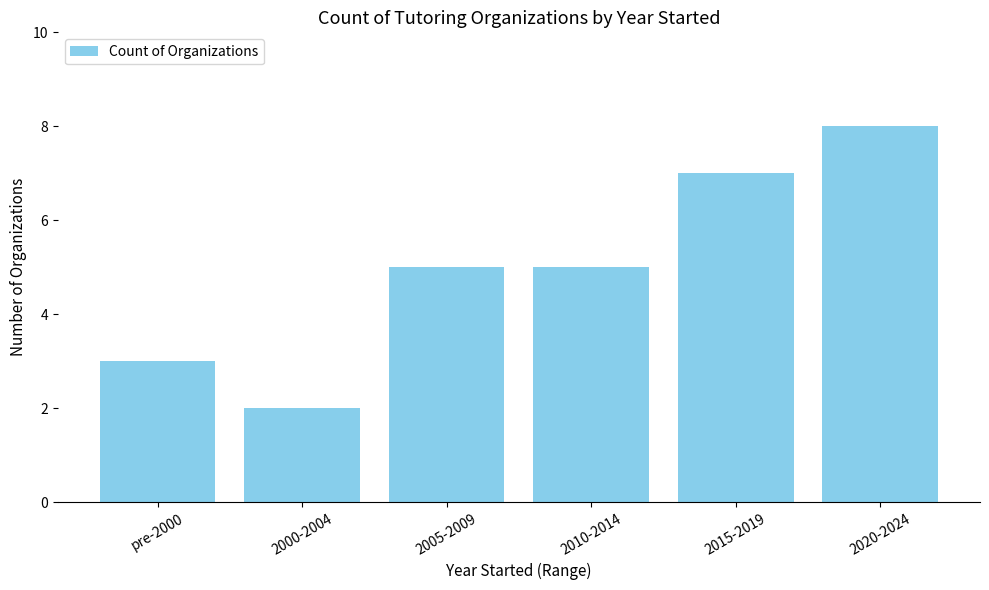

Approximately how many times larger is the value at 2010-2014 compared to 2020-2024?

0.6